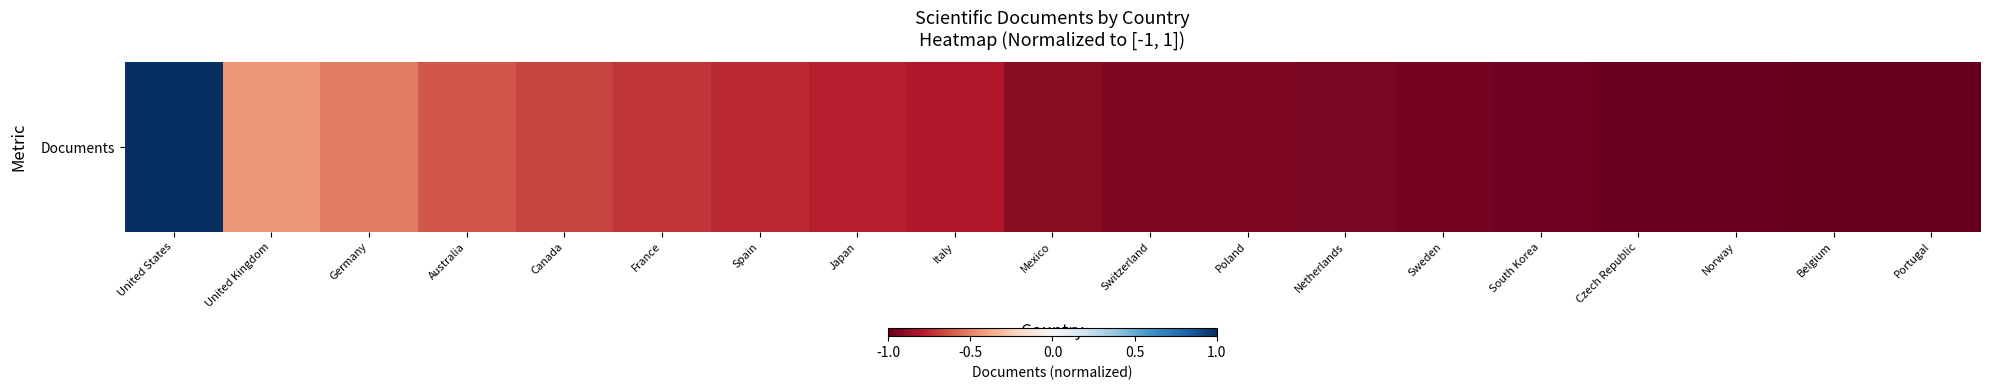

What value does the data have at South Korea?

-1.0